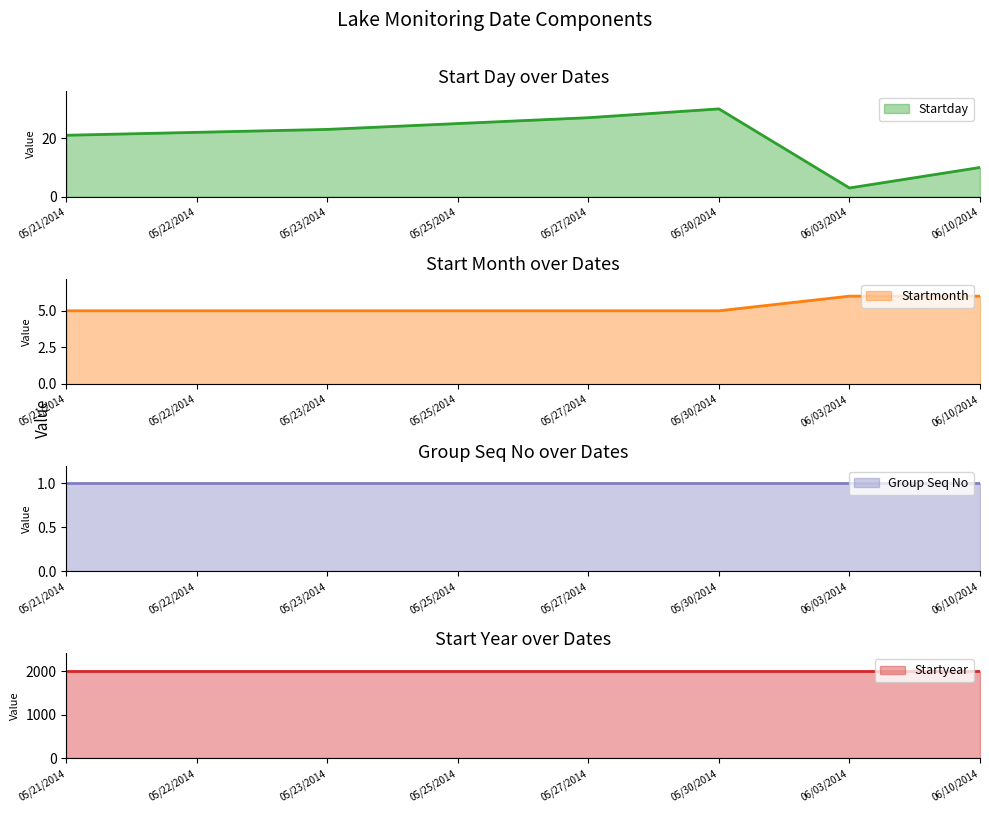

Read the Startday value at 05/21/2014.

21